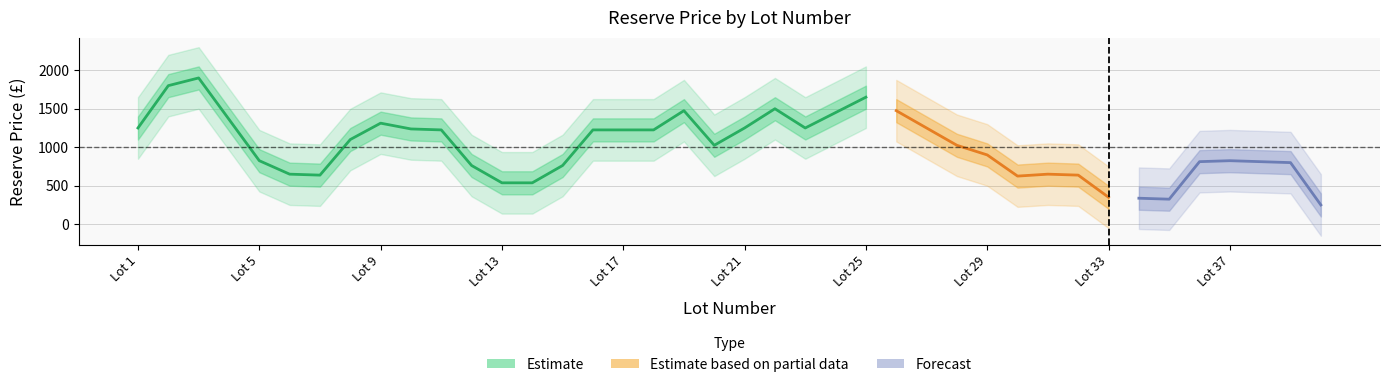

Where does the data first go above 1200?

1